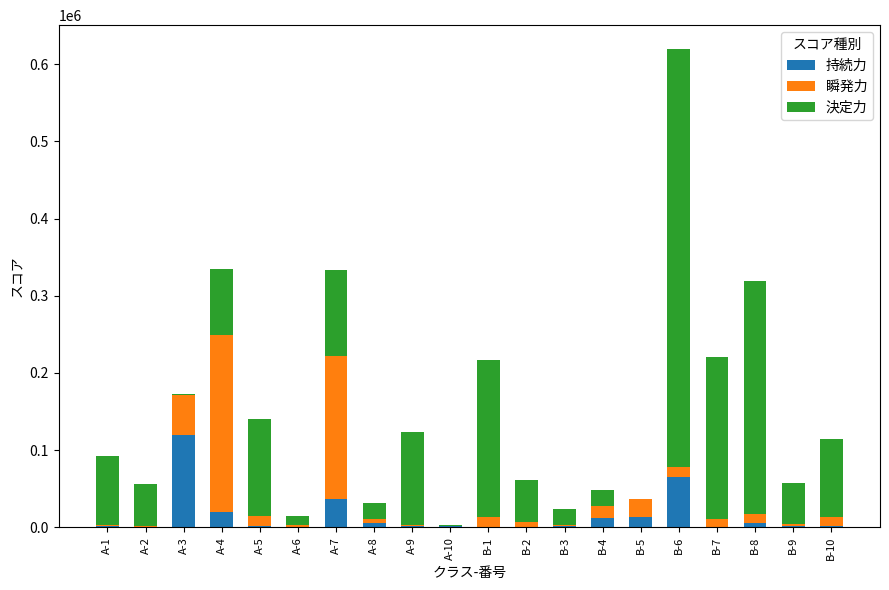

The value of 持続力 at A-4 is 19654.0. True or false?

True